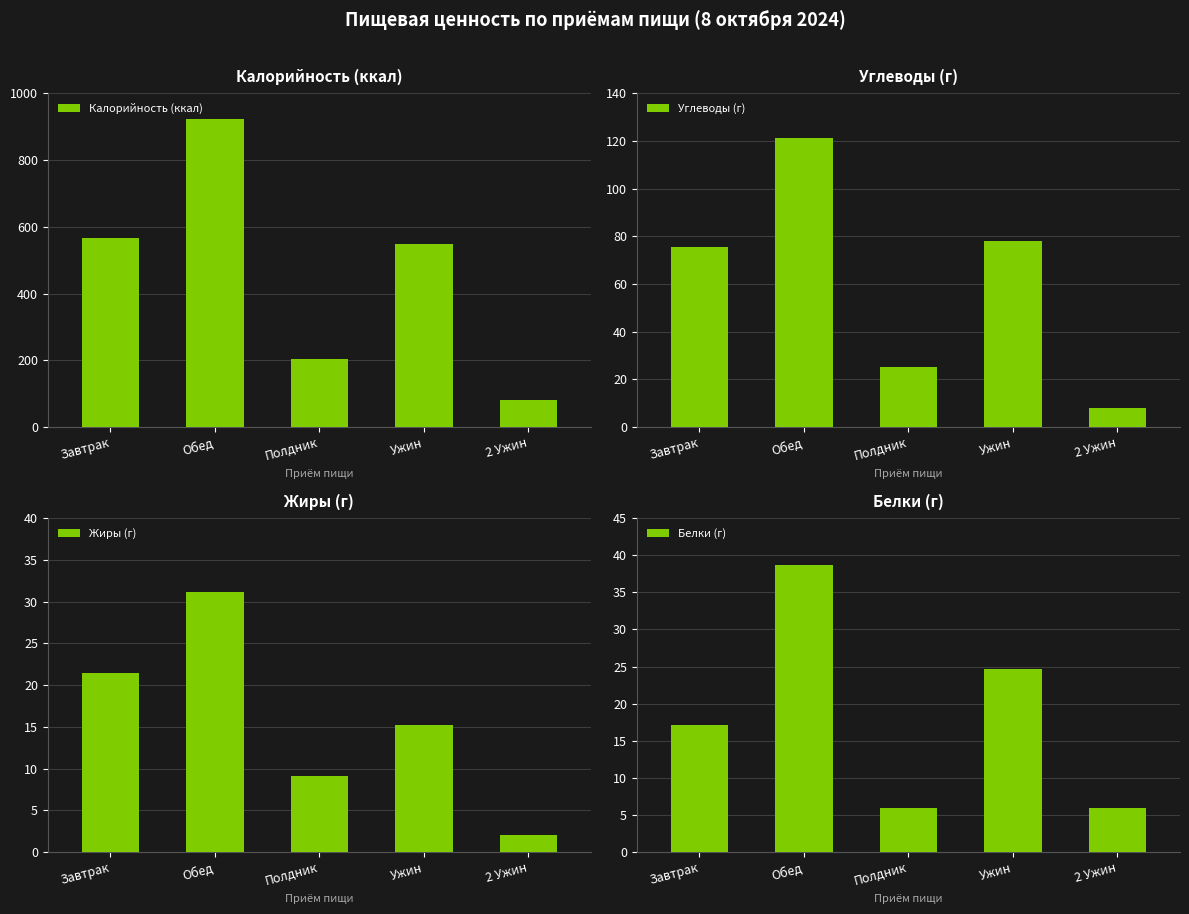

What is the difference between the second highest and minimum values in the Калорийность (ккал) series?

485.1